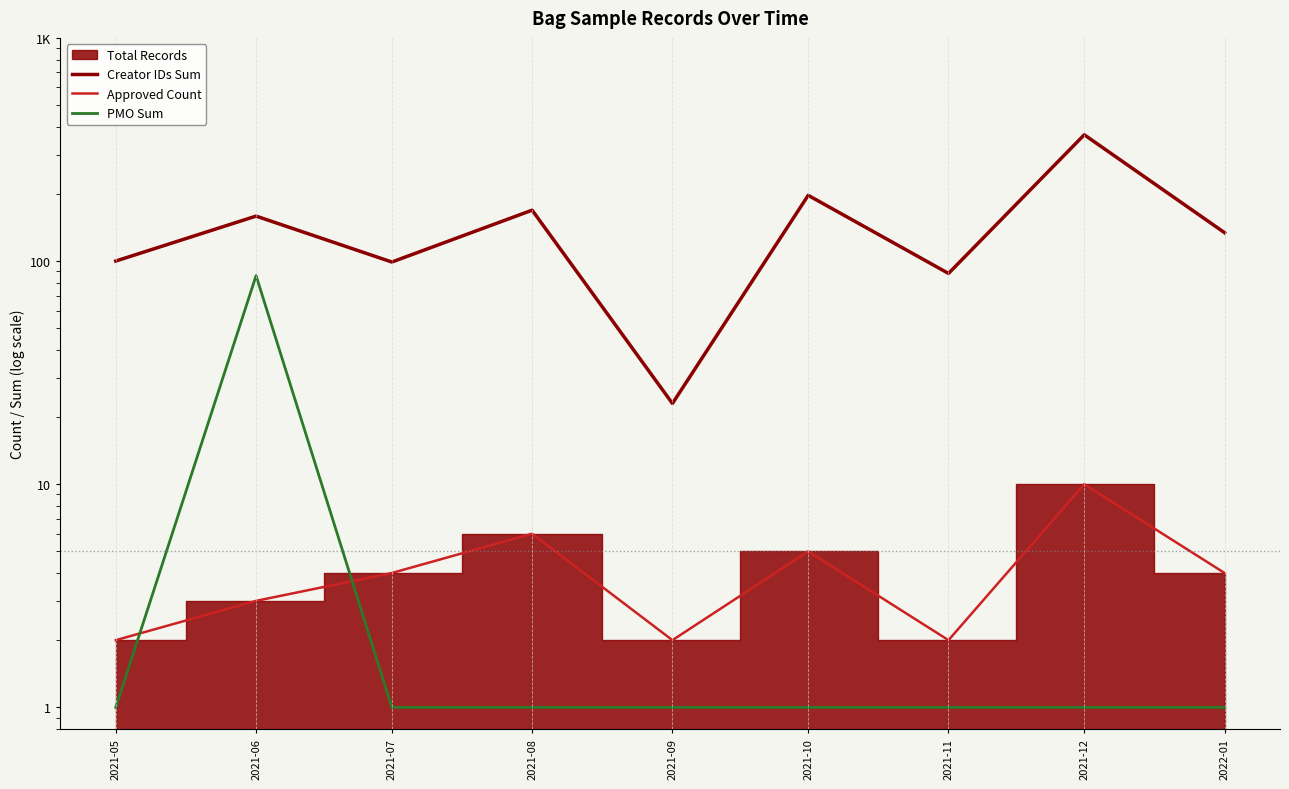

How many data points does each series have?

9